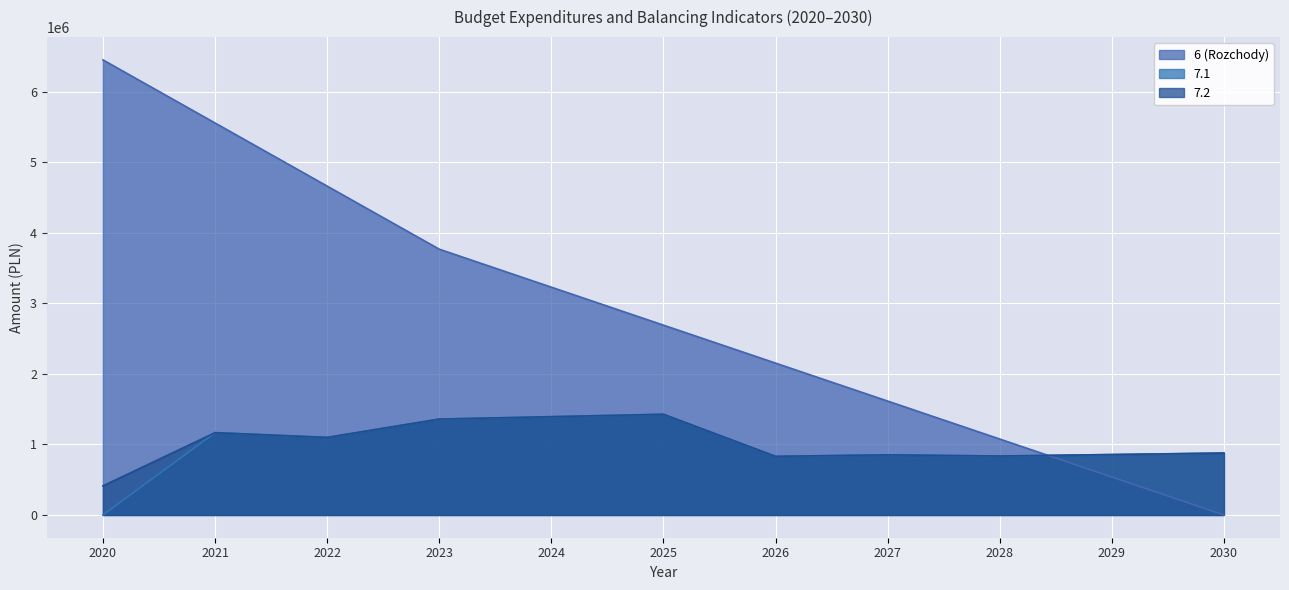

True or false: 7.1 has a value of 1523735.8 at 2029.

False